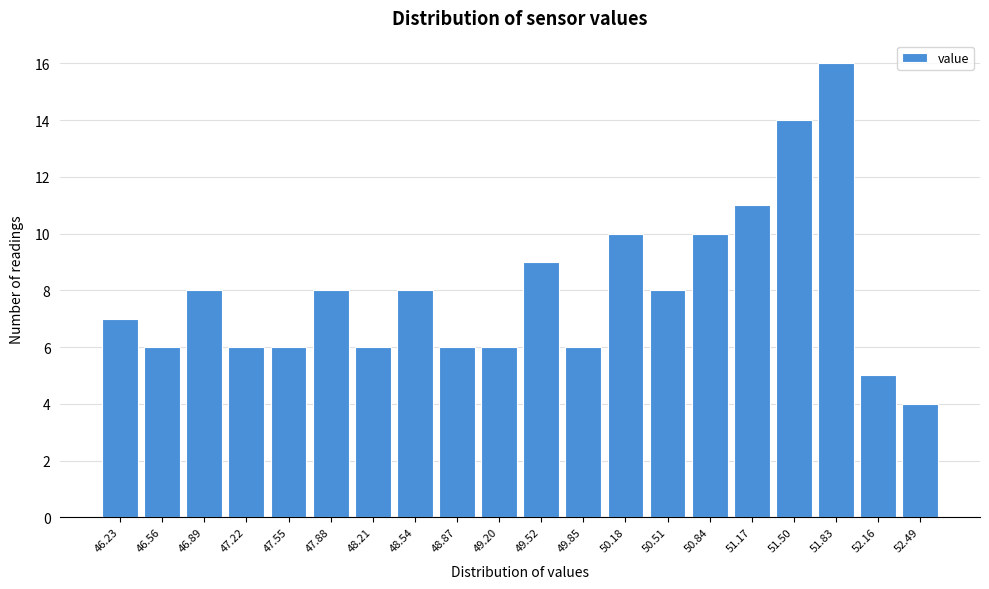

Reading left to right, list all the values displayed in this chart.

46.23=7	46.56=6	46.89=8	47.22=6	47.55=6	47.88=8	48.21=6	48.54=8	48.87=6	49.20=6	49.52=9	49.85=6	50.18=10	50.51=8	50.84=10	51.17=11	51.50=14	51.83=16	52.16=5	52.49=4